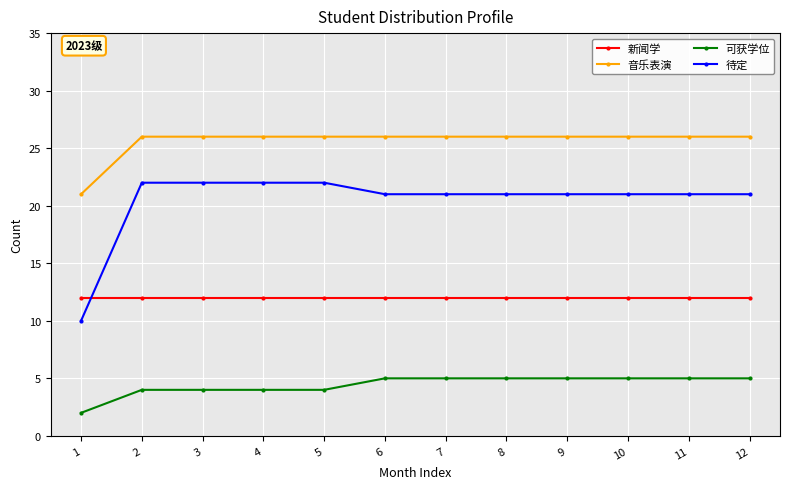

Which series has the largest range (max minus min)?

待定